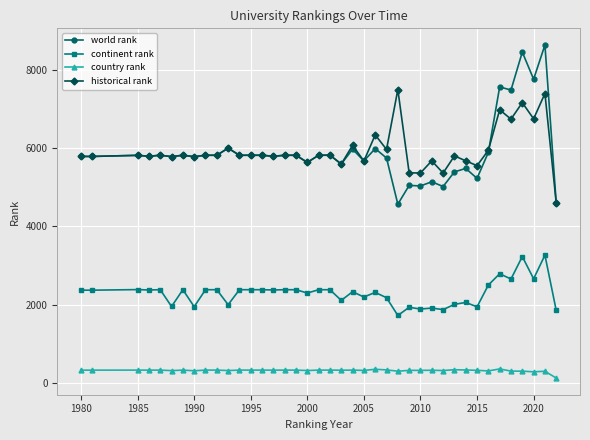

Rank the series by their maximum value, from highest to lowest.

world rank, historical rank, continent rank, country rank